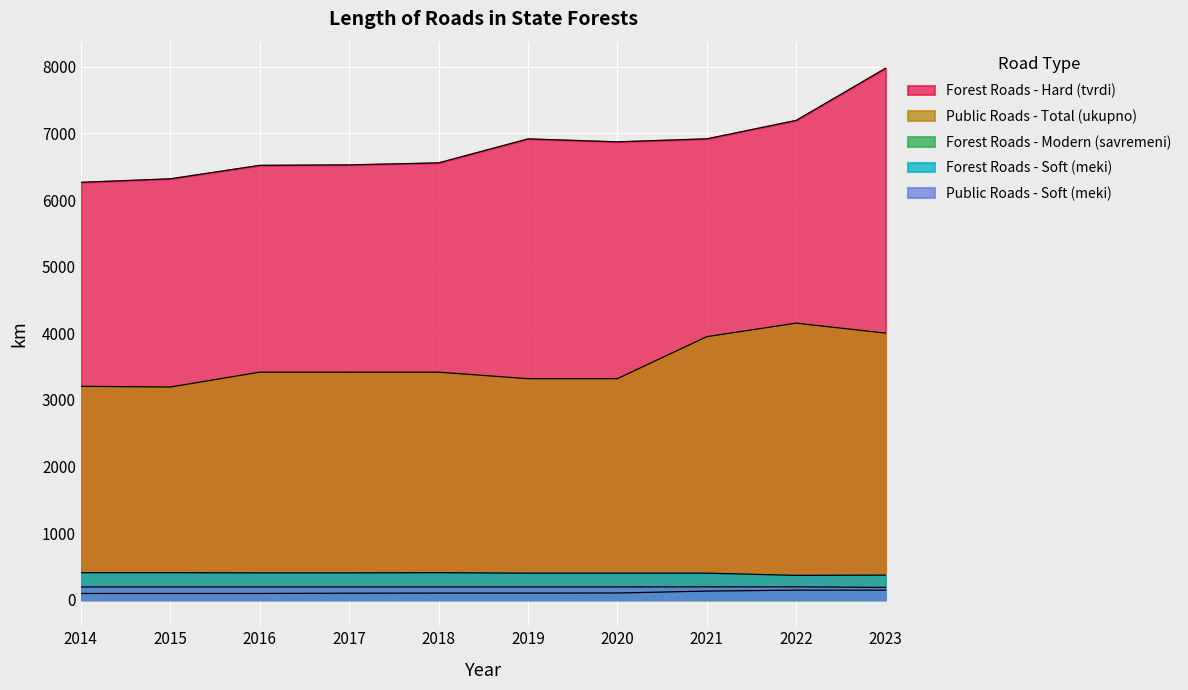

Is the value of Forest Roads - Modern (savremeni) at 2020 greater than the value of Forest Roads - Soft (meki) at 2021?

No